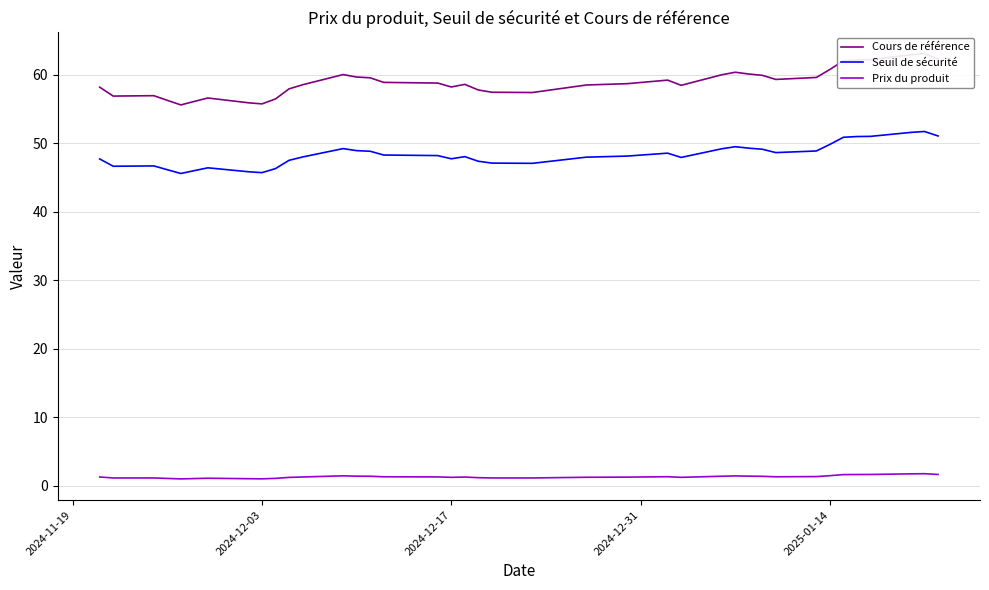

Which series has the largest total across all categories?

Cours de référence